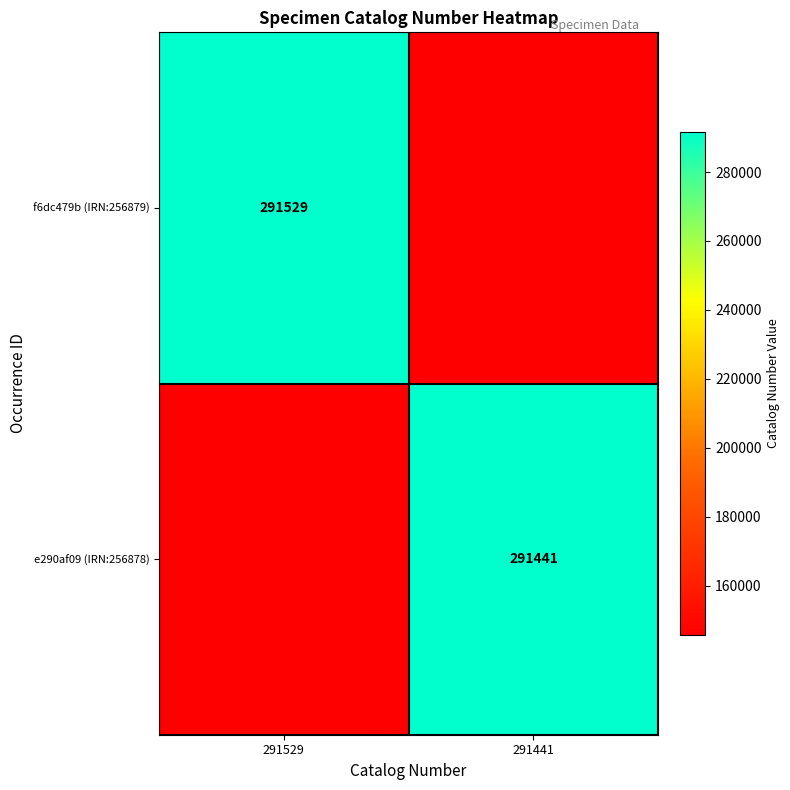

Which category has the lowest value across all series?

291441